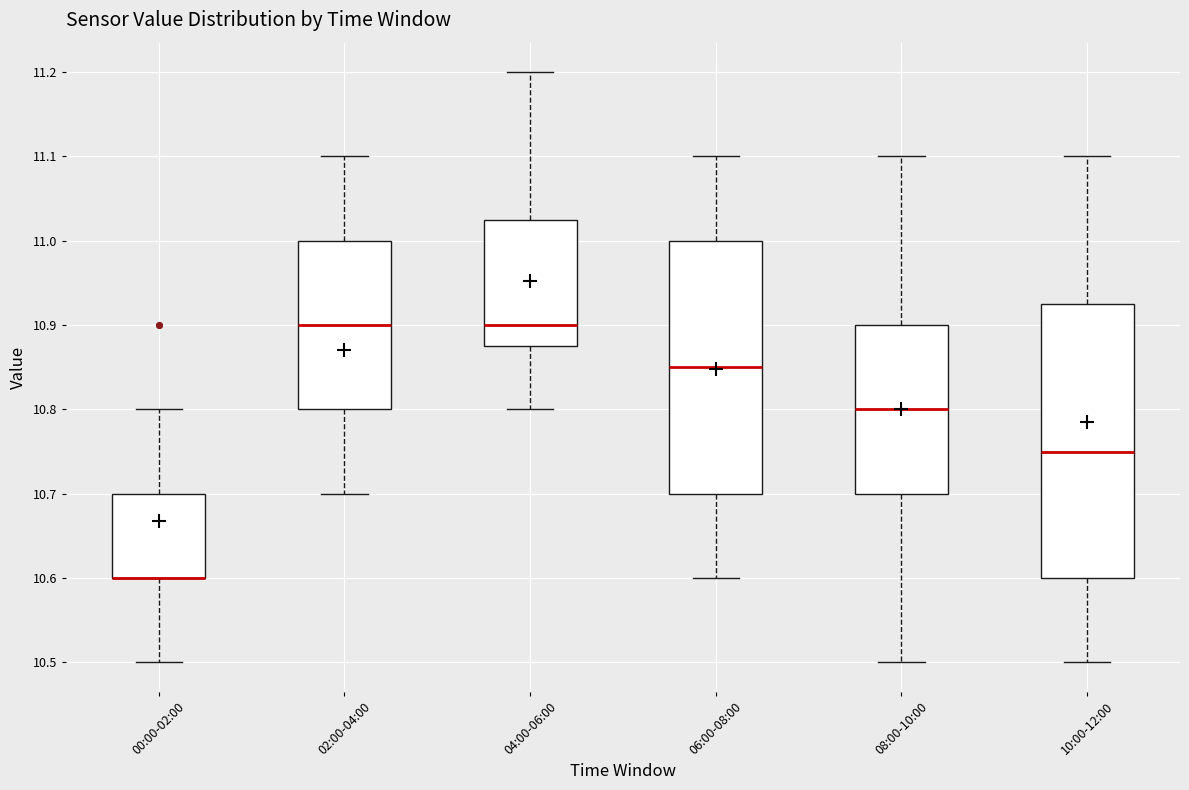

Reading left to right, transcribe this box plot: for each box, give where its median line is, the range the box spans, and where its two whiskers end, as read against the y-axis. The values are not printed on the chart, so give them approximately, as read against the axis.

00:00-02:00: median 10.60 (drawn on the box's lower edge), box 10.60 to 10.70, whiskers 10.50 to 10.80
02:00-04:00: median 10.90, box 10.80 to 11.00, whiskers 10.70 to 11.10
04:00-06:00: median 10.90, box 10.88 to 11.03, whiskers 10.80 to 11.20
06:00-08:00: median 10.85, box 10.70 to 11.00, whiskers 10.60 to 11.10
08:00-10:00: median 10.80, box 10.70 to 10.90, whiskers 10.50 to 11.10
10:00-12:00: median 10.75, box 10.60 to 10.93, whiskers 10.50 to 11.10